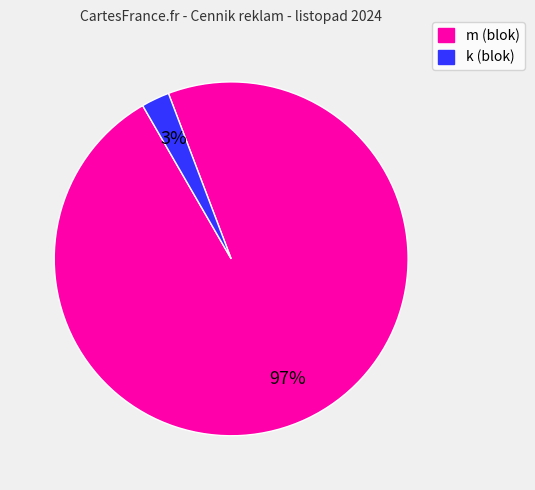

True or false: m accounts for 97% of the total.

True